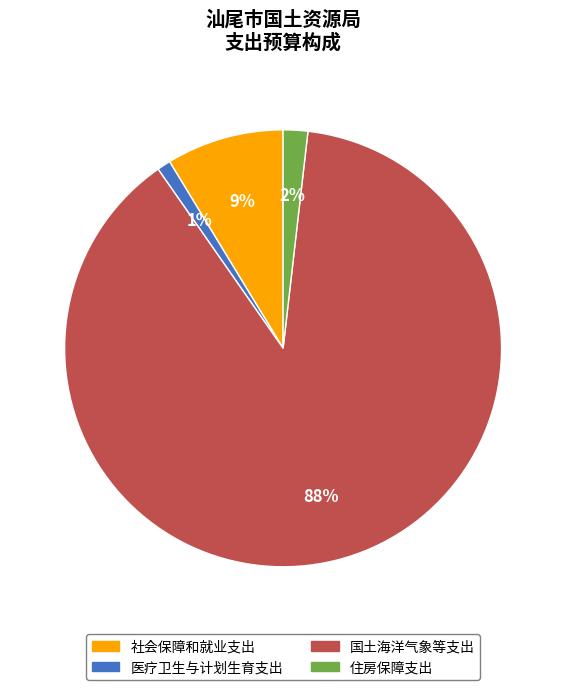

Rank the categories by value from lowest to highest.

医疗卫生与计划生育支出, 住房保障支出, 社会保障和就业支出, 国土海洋气象等支出